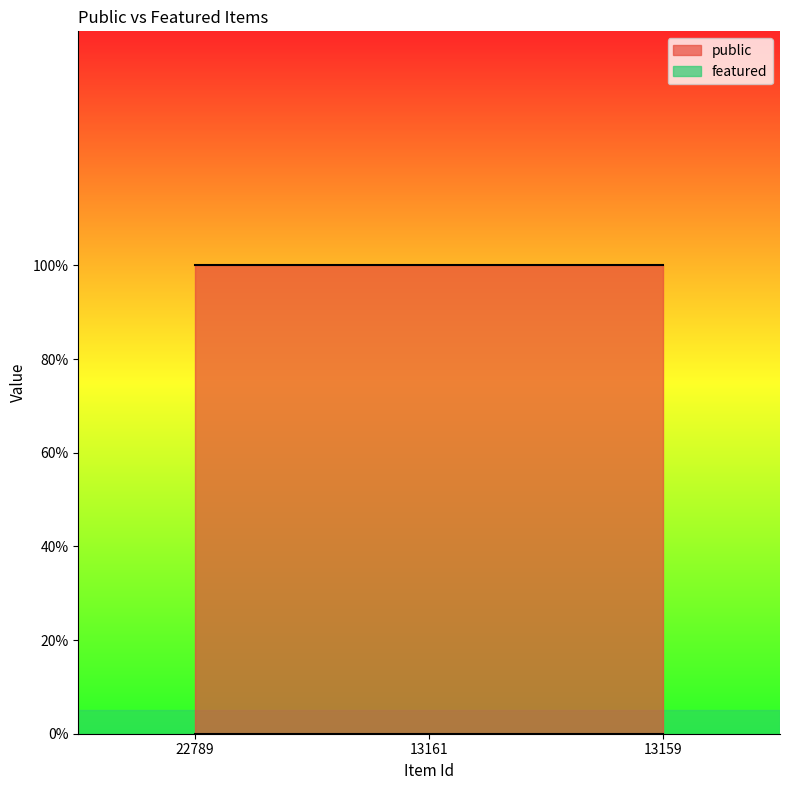

At how many categories does at least one series exceed 0?

3